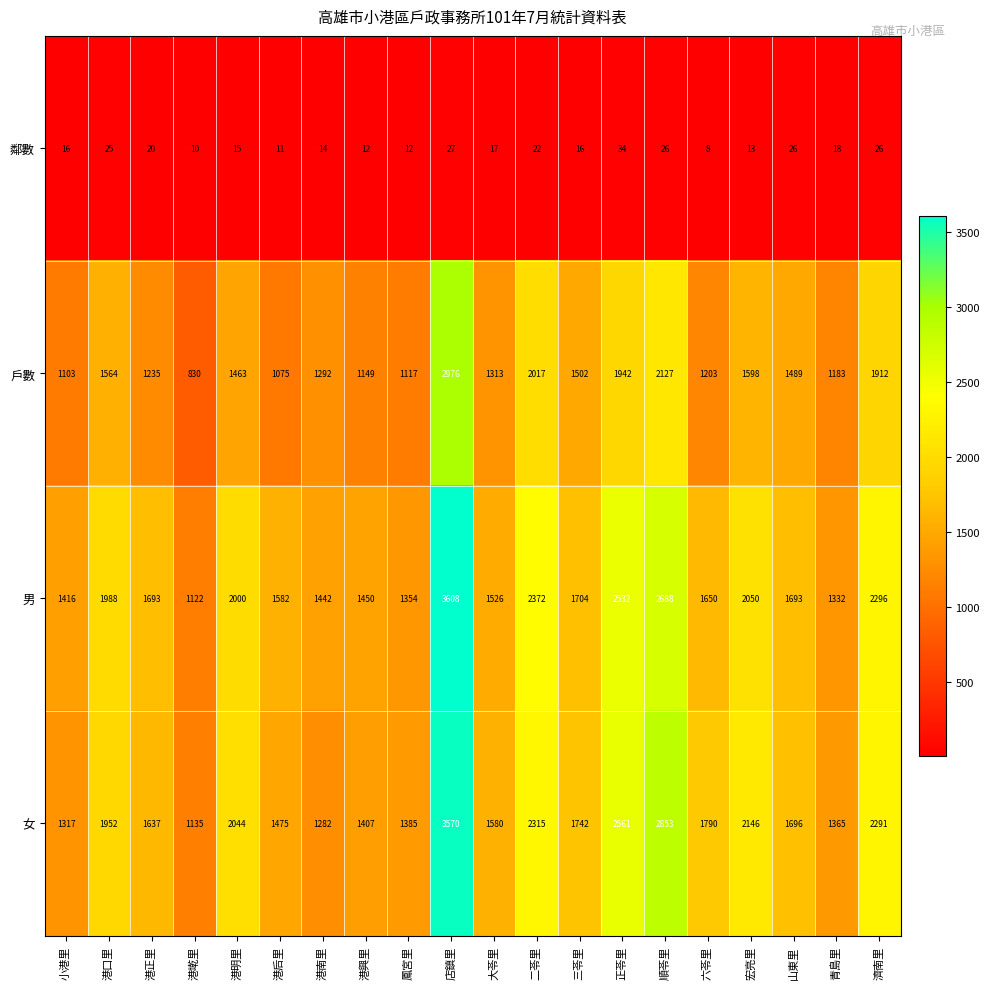

At which label is 男 closest to 2365?

二苓里